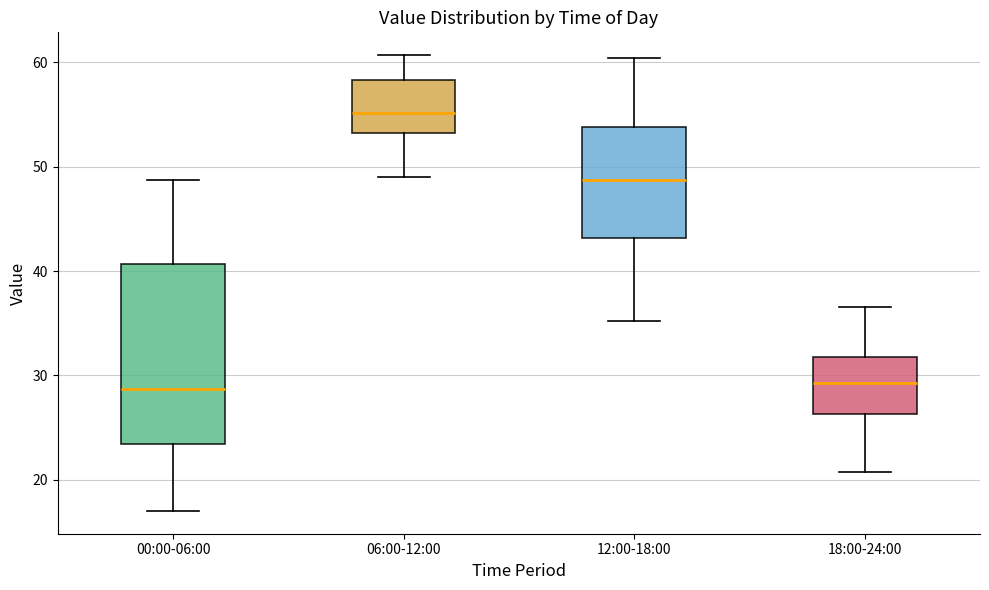

Reading left to right, transcribe this box plot: for each box, give where its median line is, the range the box spans, and where its two whiskers end, as read against the y-axis. The values are not printed on the chart, so give them approximately, as read against the axis.

00:00-06:00: median 29, box 23 to 41, whiskers 17 to 49
06:00-12:00: median 55, box 53 to 58, whiskers 49 to 61
12:00-18:00: median 49, box 43 to 54, whiskers 35 to 60
18:00-24:00: median 29, box 26 to 32, whiskers 21 to 37